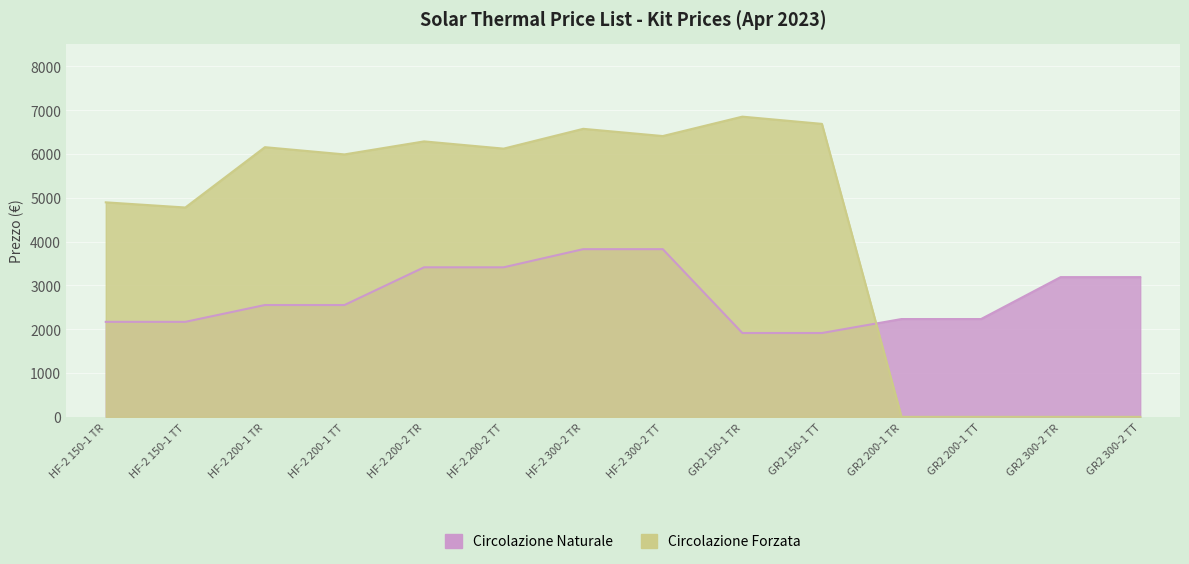

True or false: Circolazione Forzata has a value of 3015 at HF-2 300-2 TR.

False